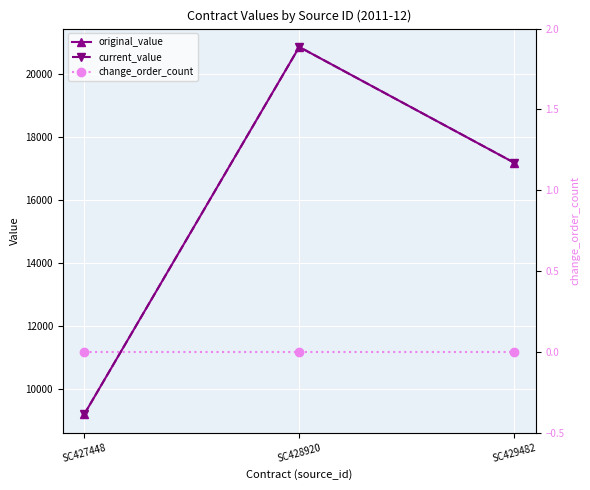

What is the highest value of the current_value series?

20872.5